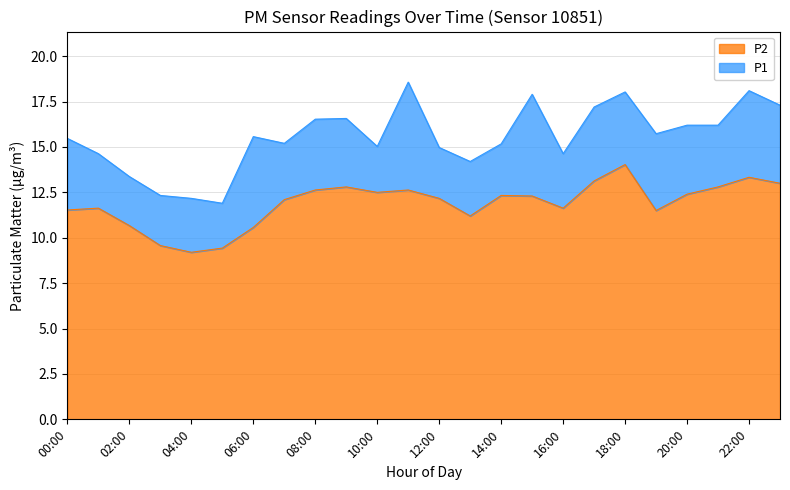

At which label does P2 reach its peak?

18:00